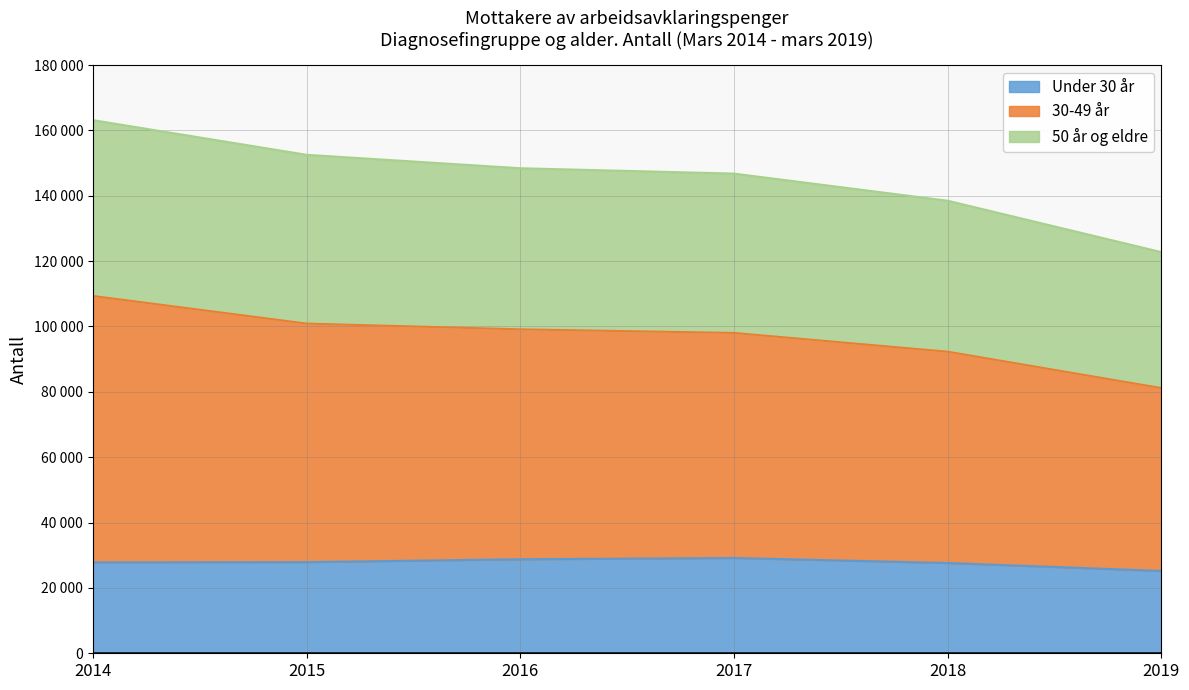

True or false: 30-49 år and Under 30 år cross at least once.

False